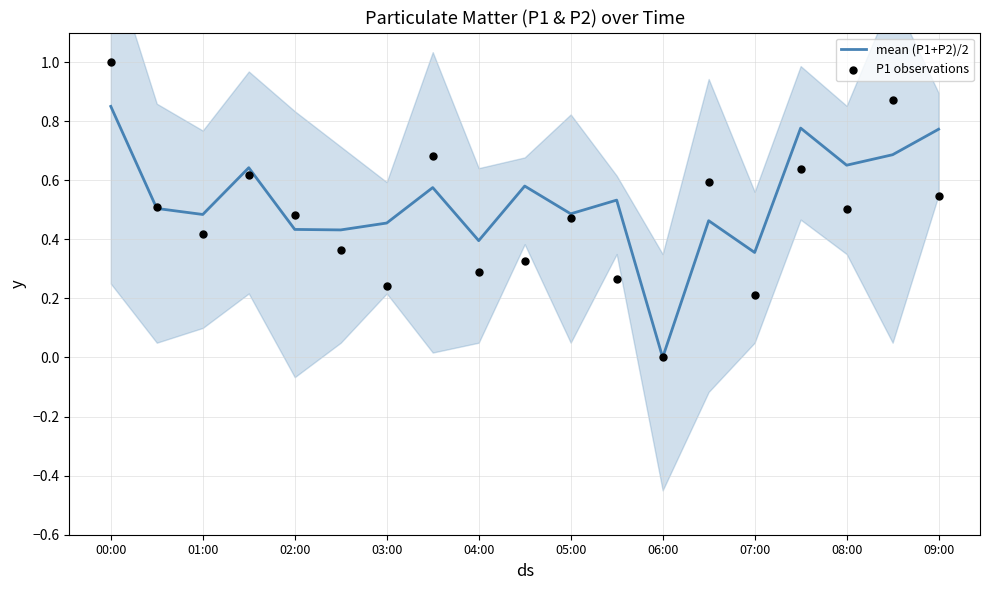

Which series has the largest total across all categories?

mean (P1+P2)/2